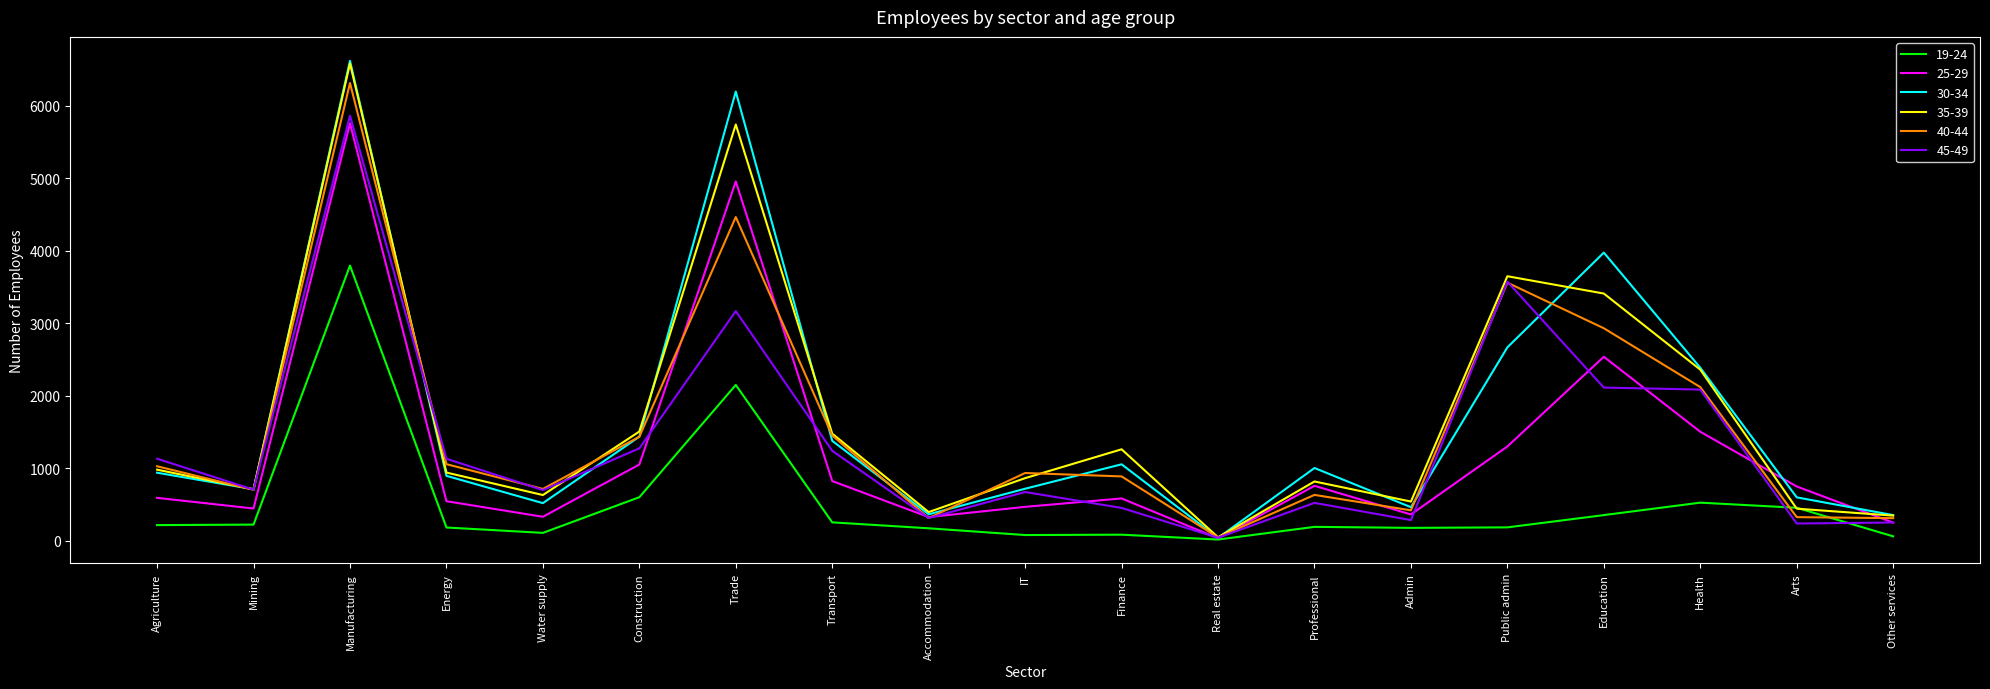

The 19-24 series shows 253 at Transport. True or false?

True